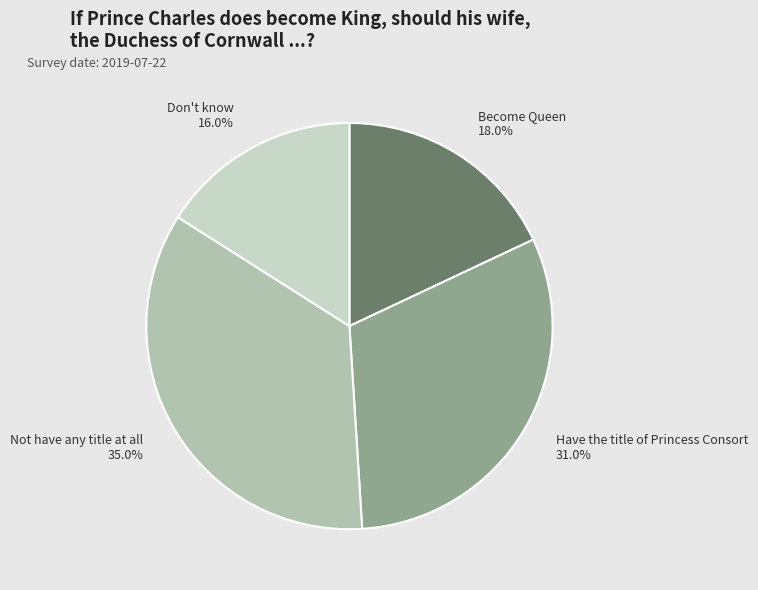

The Have the title of Princess Consort slice represents 43% of the pie. True or false?

False